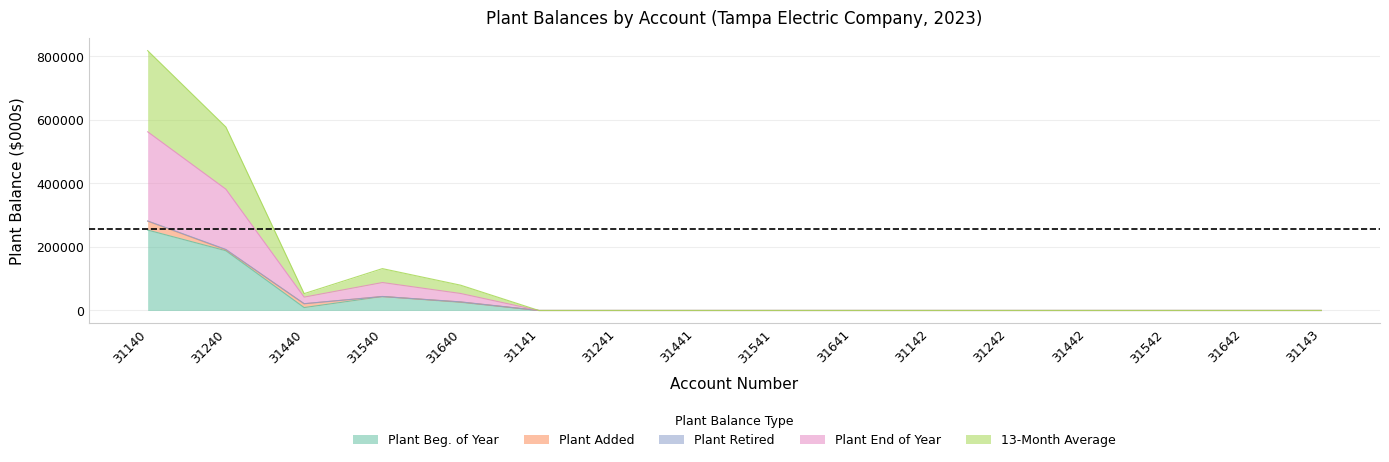

At which category is the sum across all series the highest?

31140